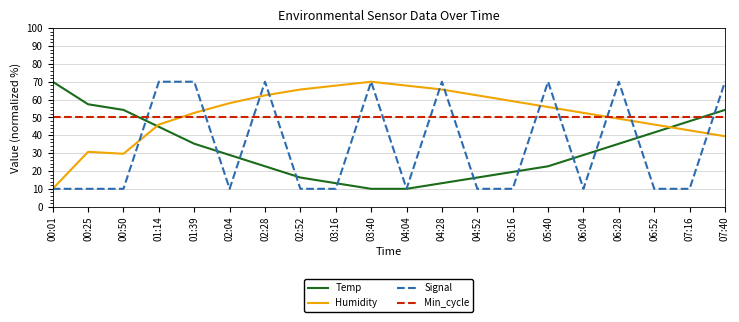

True or false: Min_cycle has a value of 69.9 at 05:16.

False